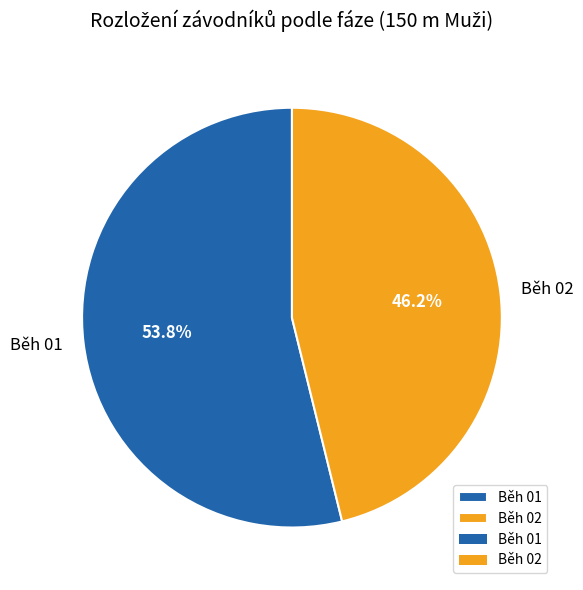

How many slices are in this pie chart?

2